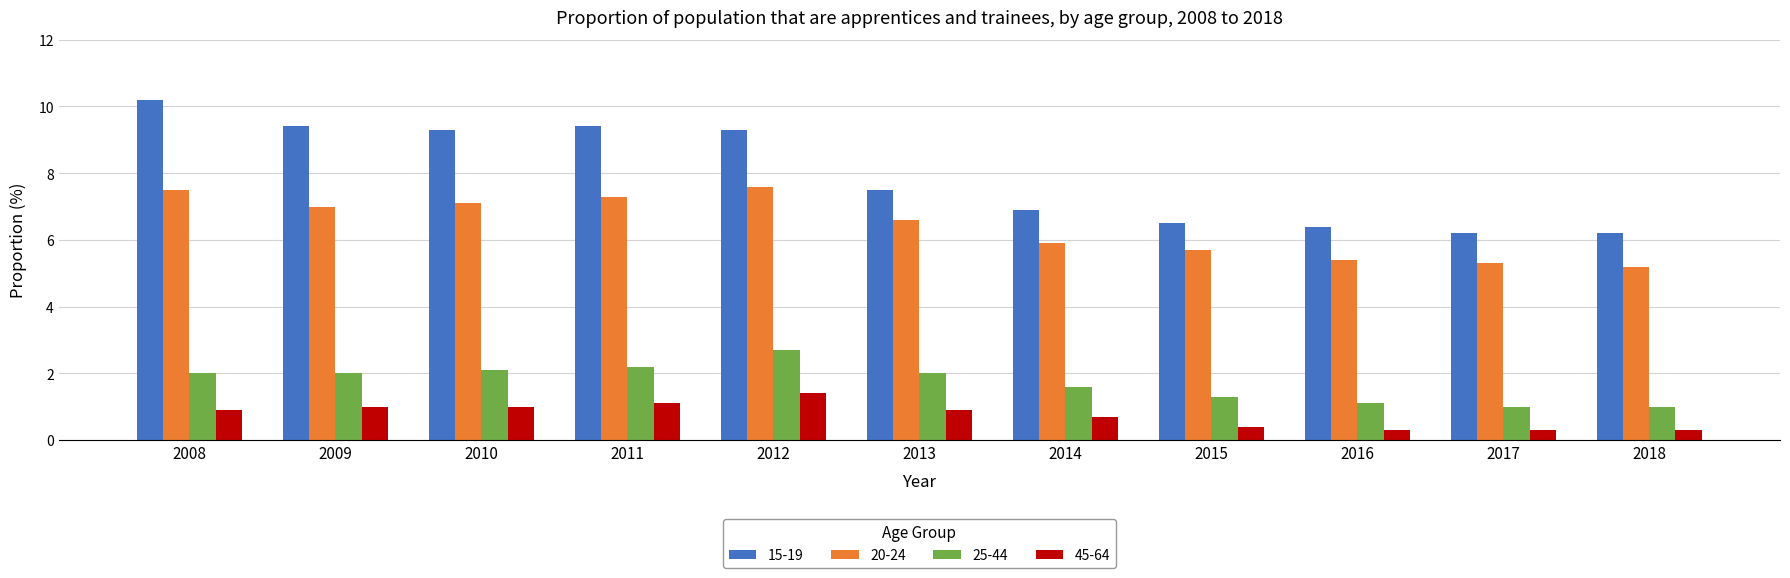

What is the value of the 20-24 bar at the 6th from the left?

6.6